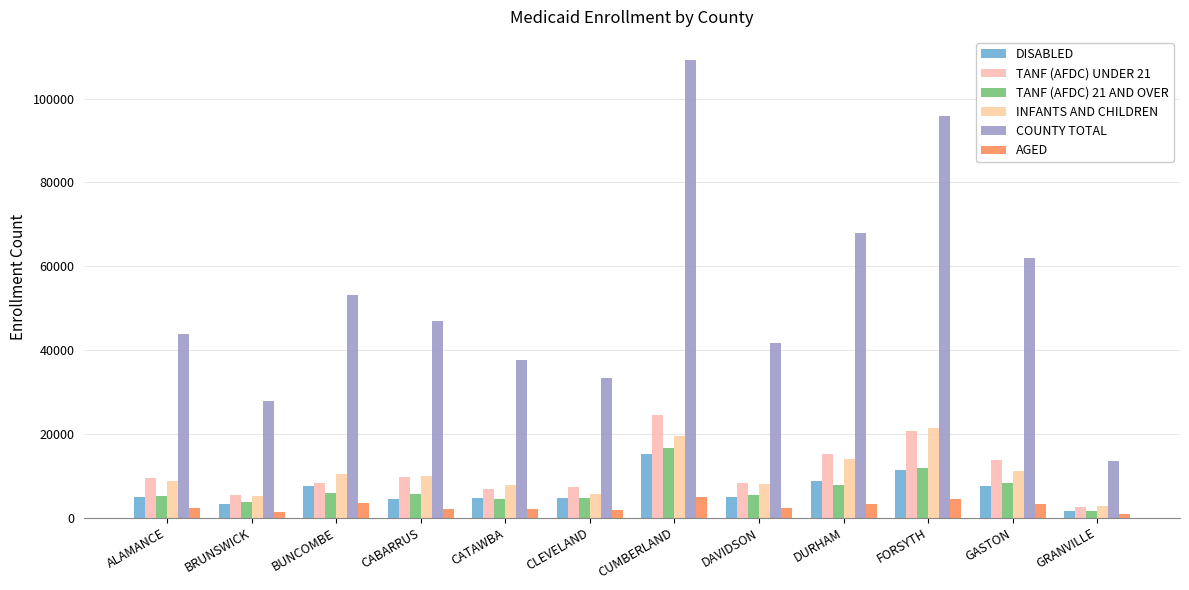

At which category is the sum across all series the highest?

CUMBERLAND